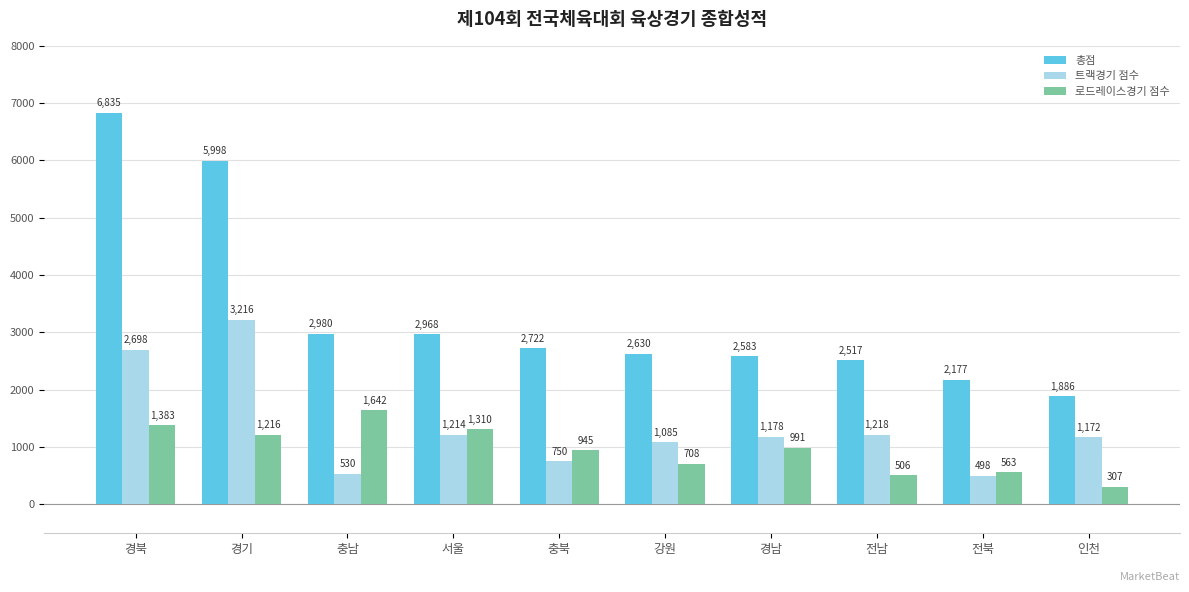

At which category is the sum across all series the highest?

경북